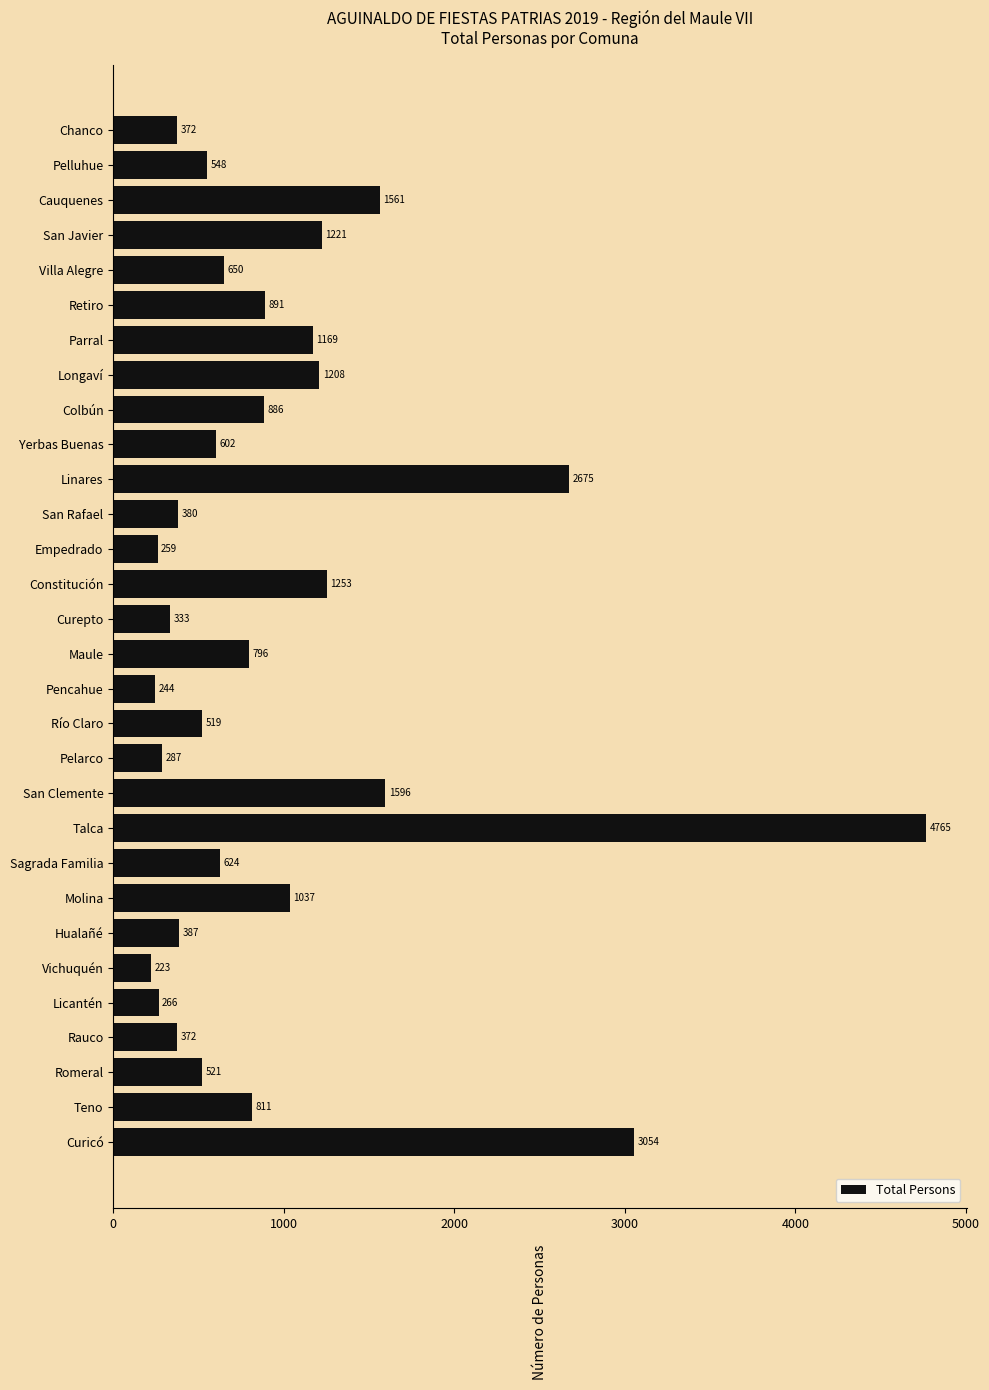

Which category has the lowest value across all series?

Vichuquén